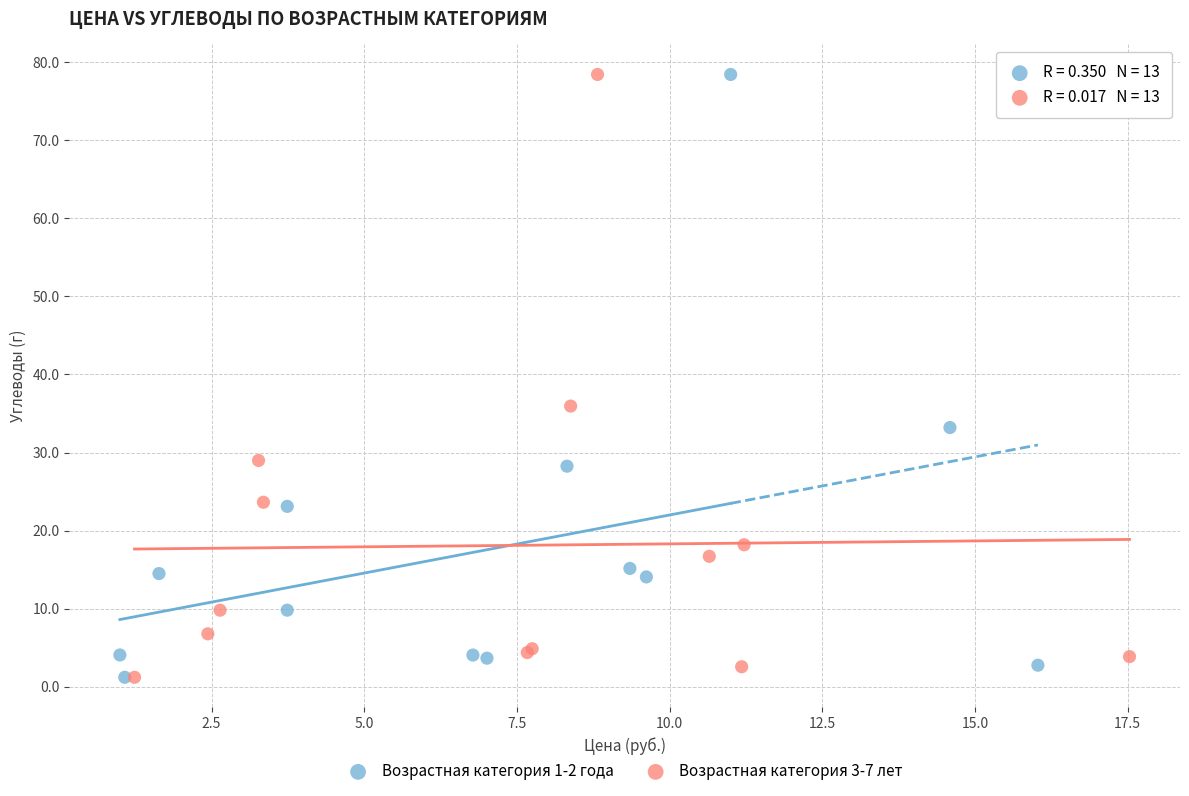

What are all the series names shown in the legend?

Возрастная категория 1-2 года, Возрастная категория 3-7 лет